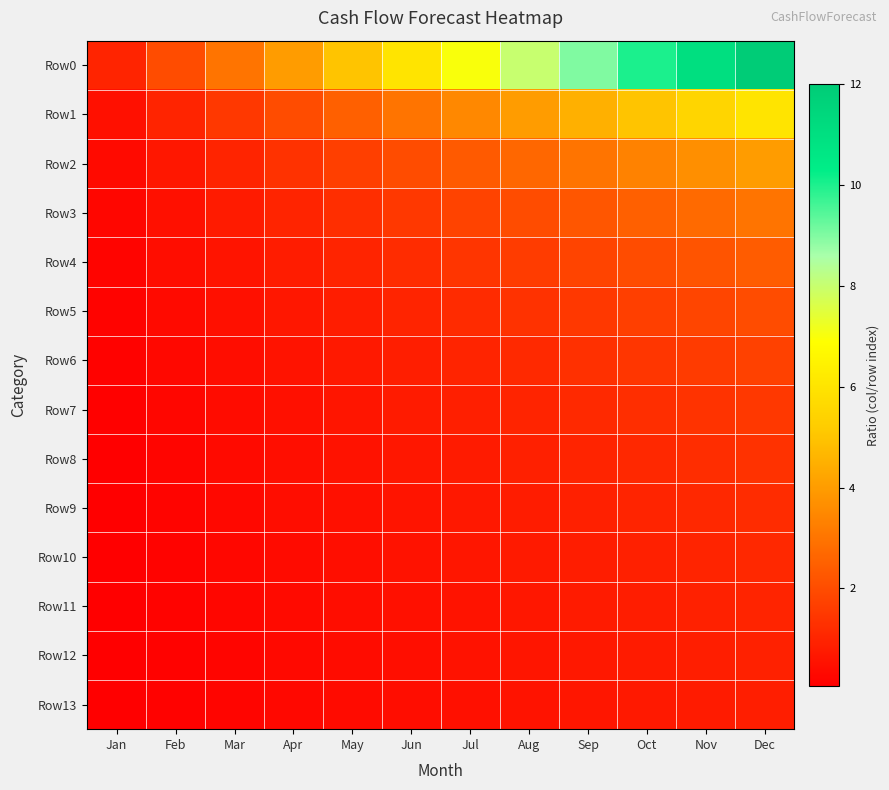

What is the greatest value displayed?

12.0